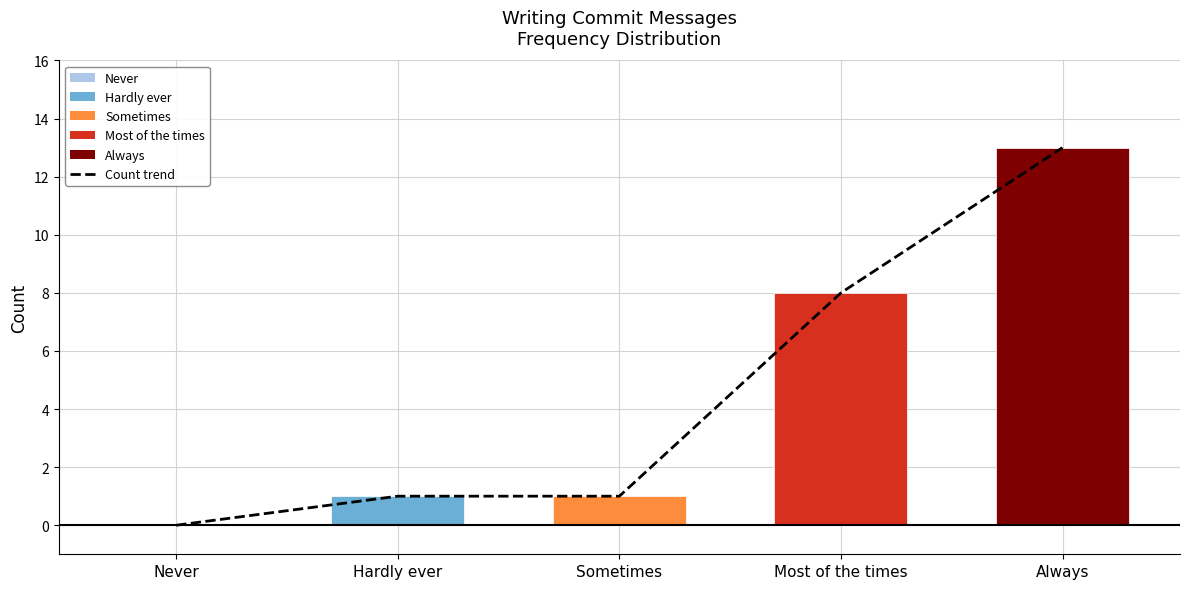

Approximately how many times larger is the value at Most of the times compared to Always?

0.6